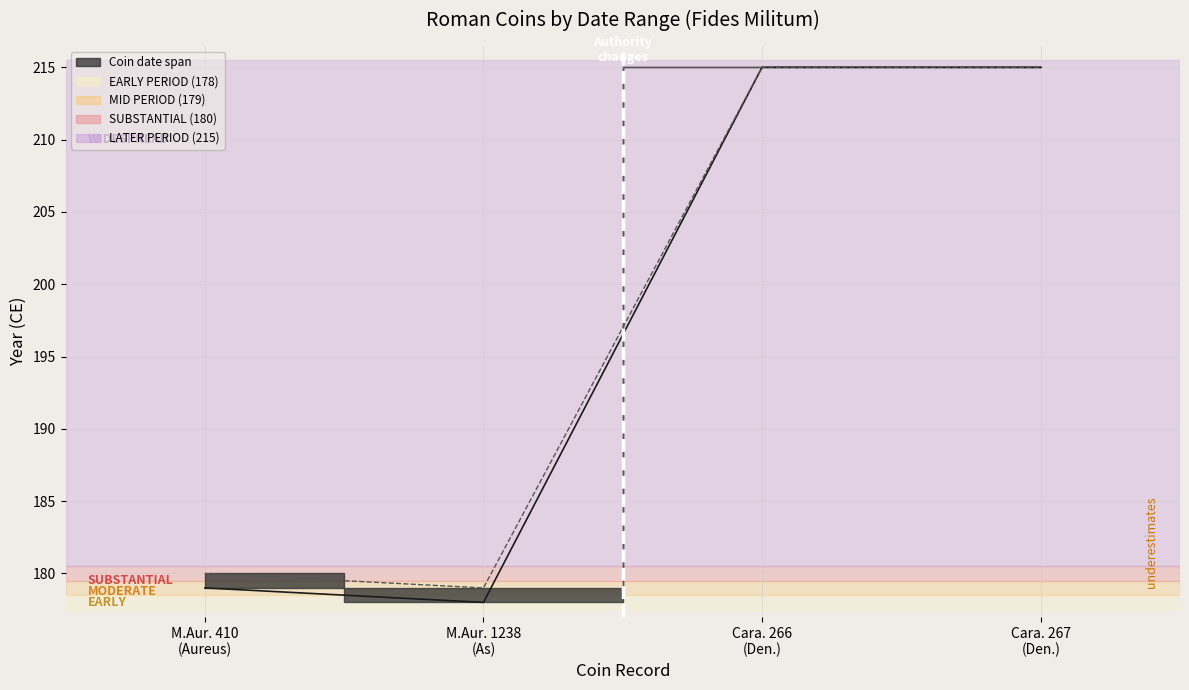

How many distinct data groups are displayed?

2